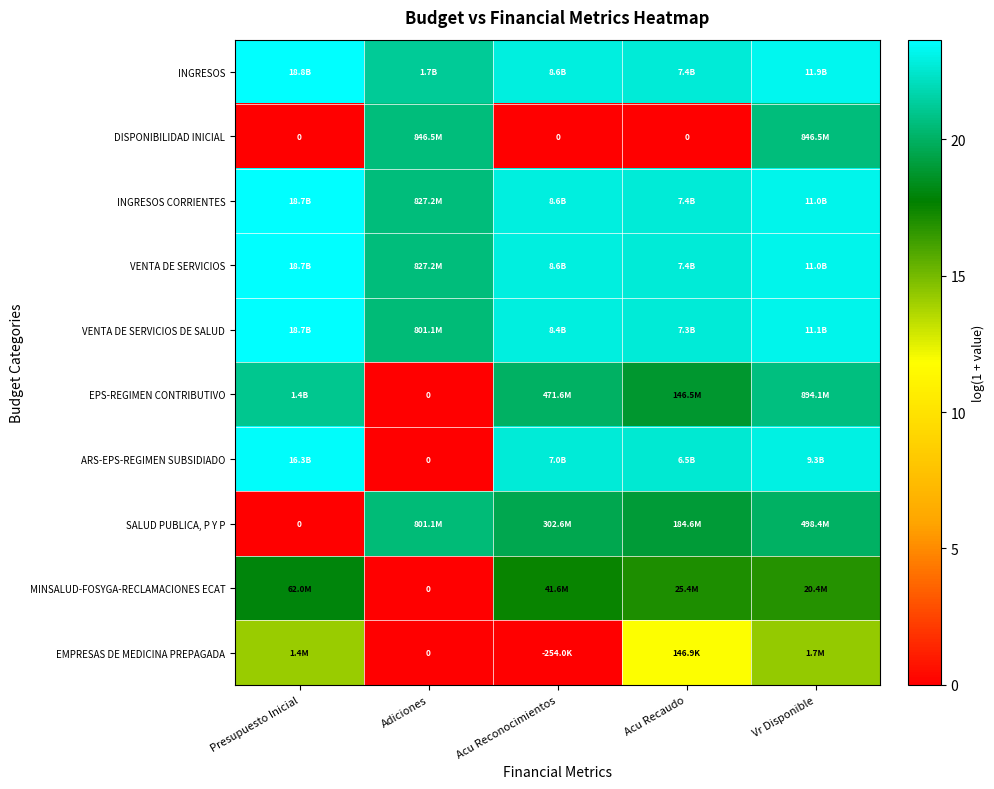

Which series has the largest total across all categories?

INGRESOS